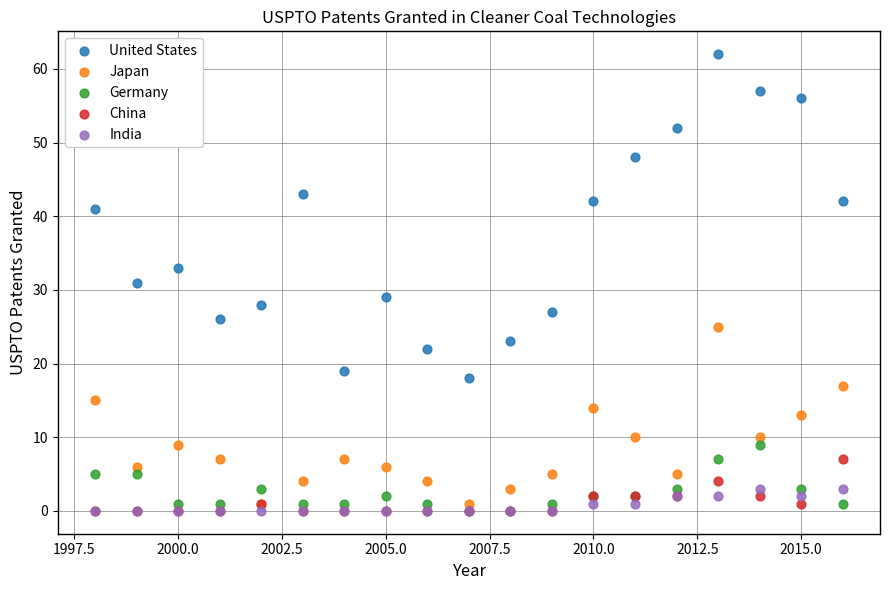

In the United States series, what Y value is closest to 40?

41